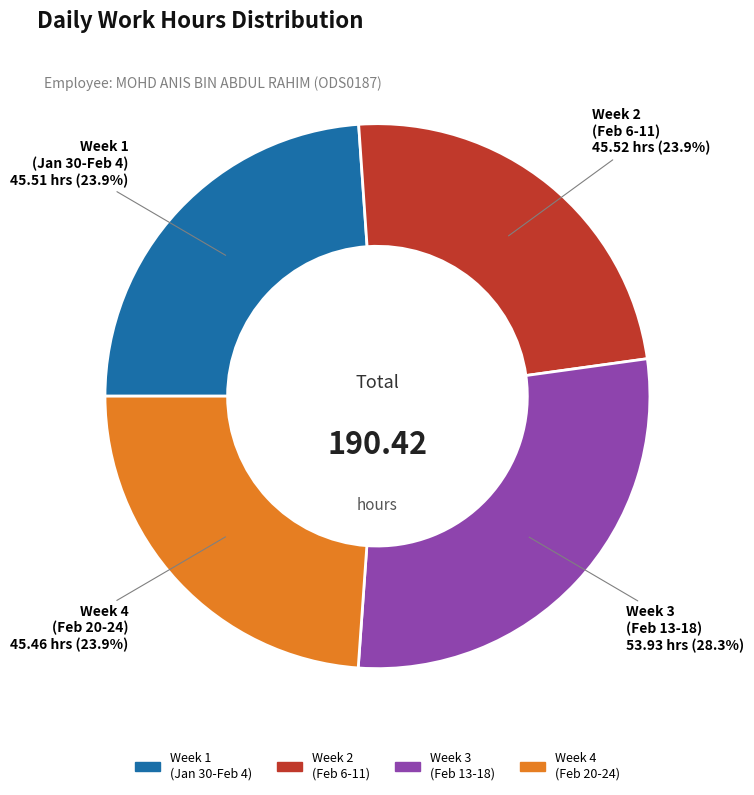

Does any single category account for the majority?

No